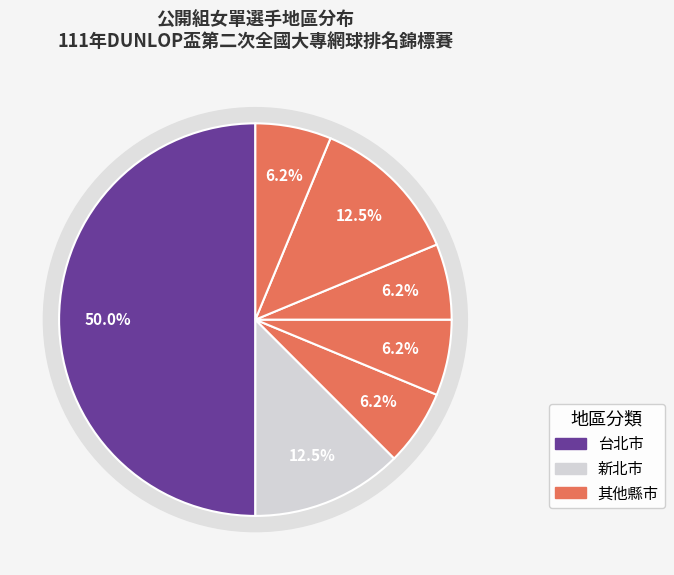

To the nearest percent, what is the difference between the largest and smallest slice percentages?

44%